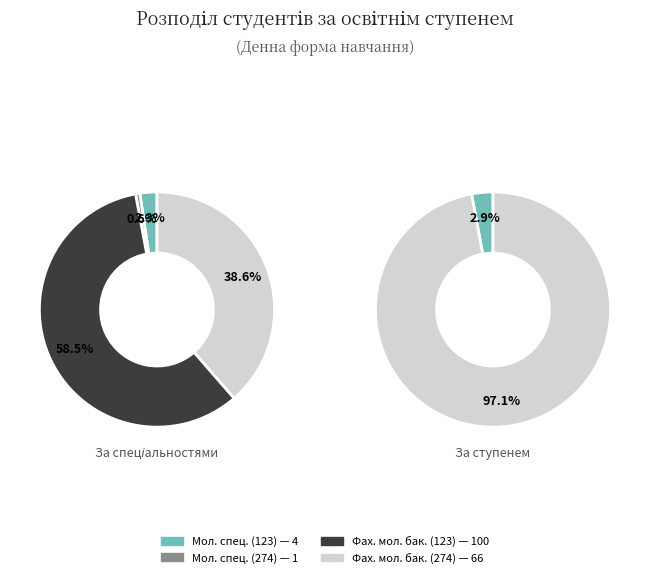

To the nearest percent, what portion does Молодший спеціаліст (123) represent?

2%